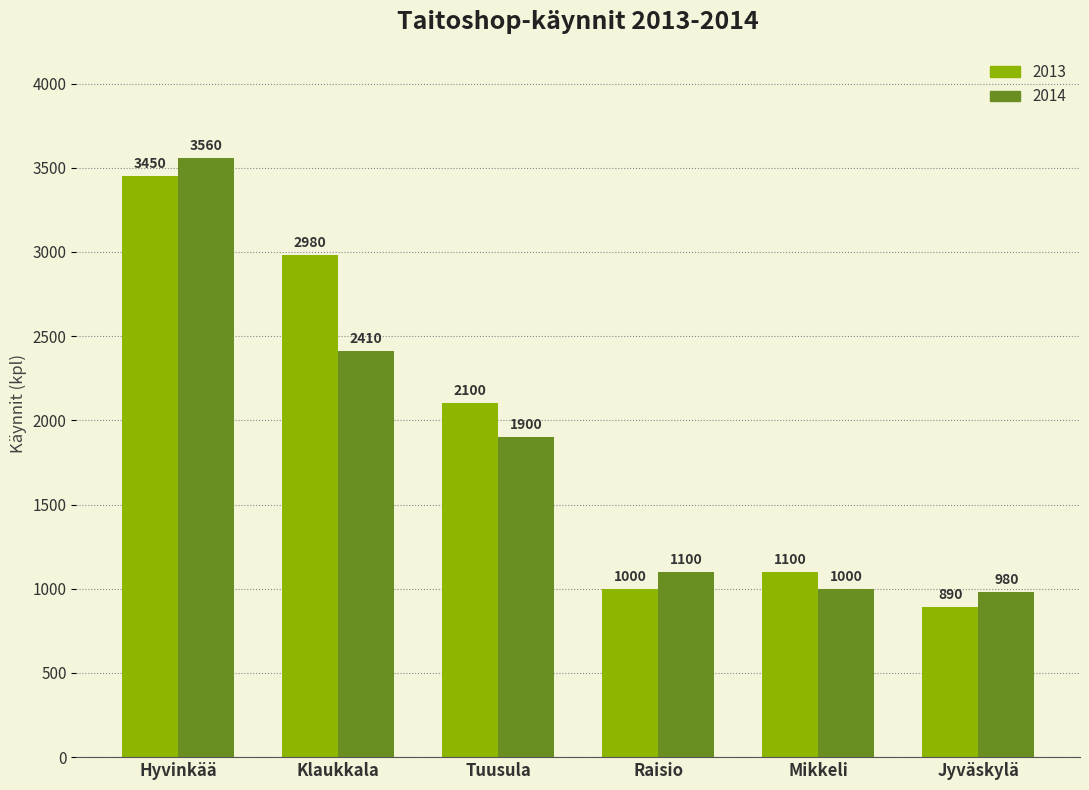

How many categories are shown in the chart?

6